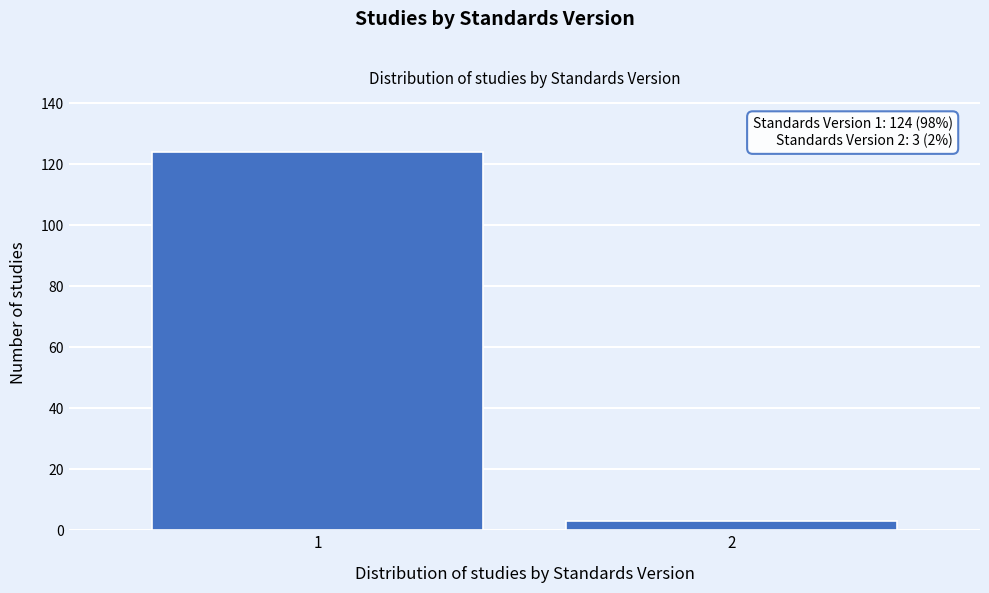

Reading left to right, transcribe all the data shown in this chart.

1=124	2=3